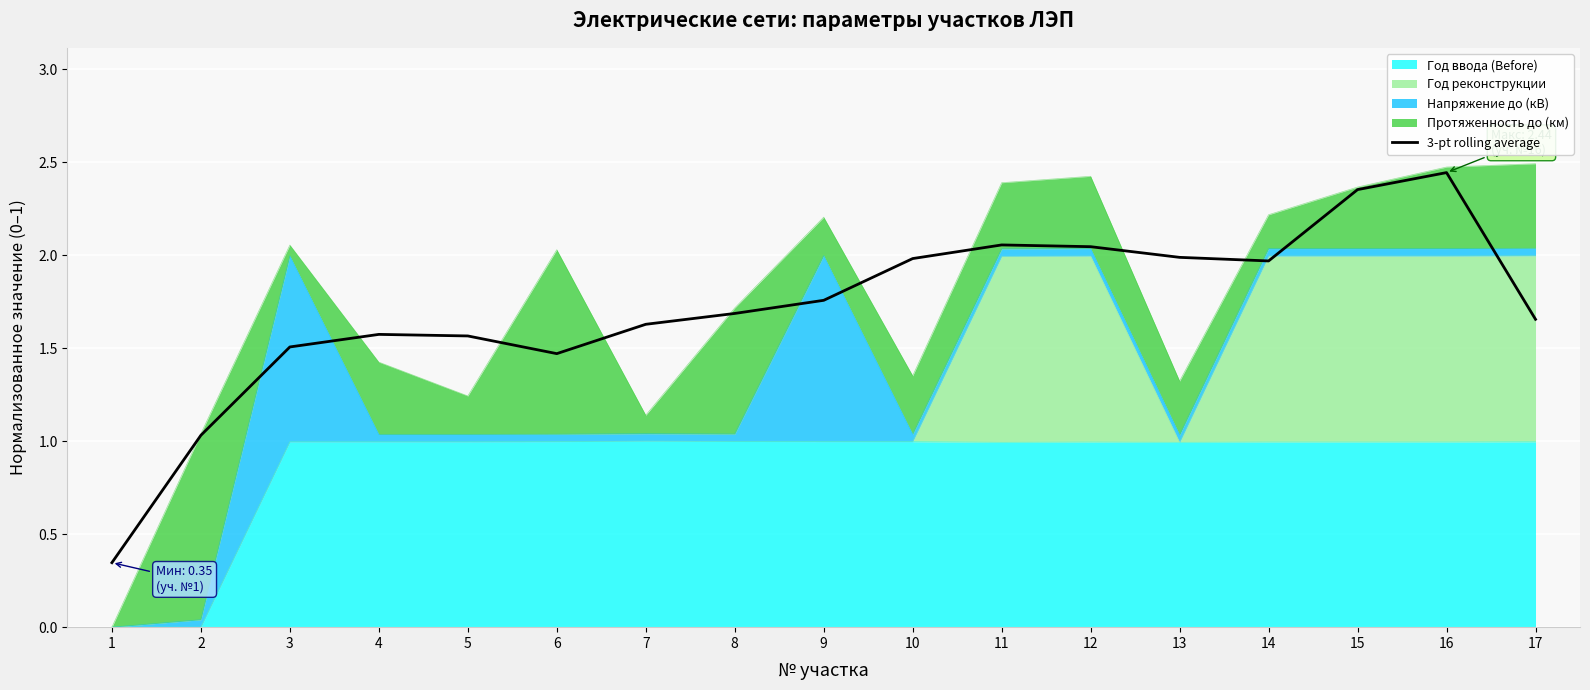

Reading right to left, what are all the values shown in this chart?

17=1.7	16=2.4	15=2.4	14=2.0	13=2.0	12=2.0	11=2.1	10=2.0	9=1.8	8=1.7	7=1.6	6=1.5	5=1.6	4=1.6	3=1.5	2=1.0	1=0.3